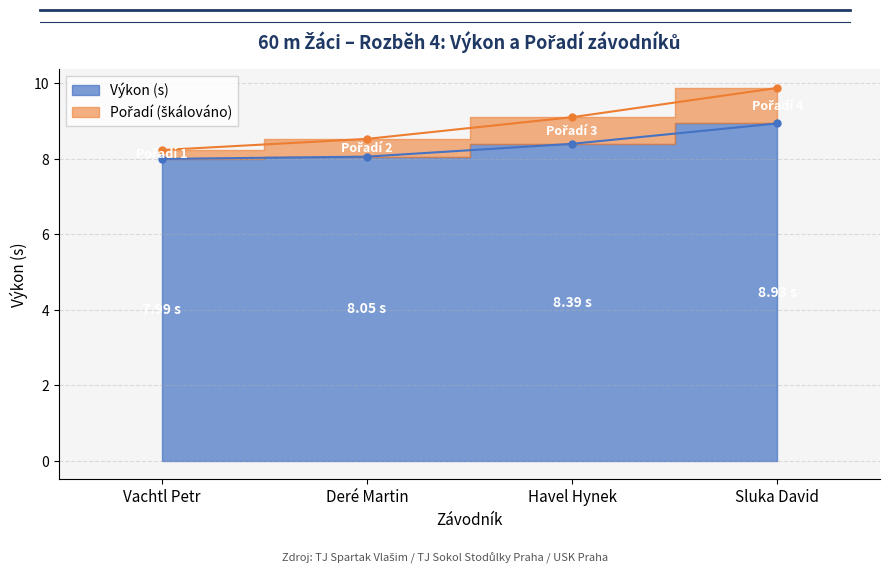

How many values in the Pořadí 1 series exceed 8?

3